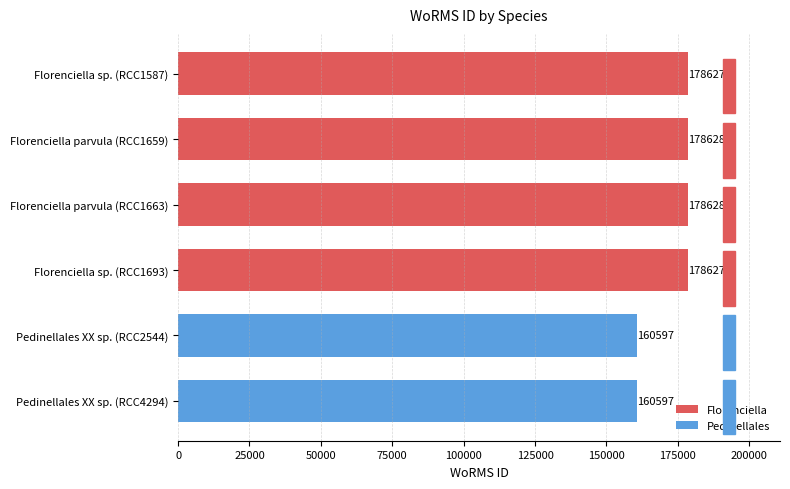

What is the minimum value shown in the chart?

160597